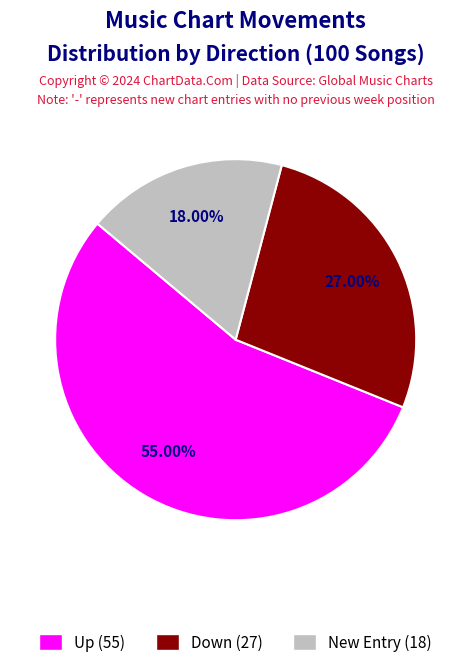

Is there any slice that represents more than half of the pie?

Yes